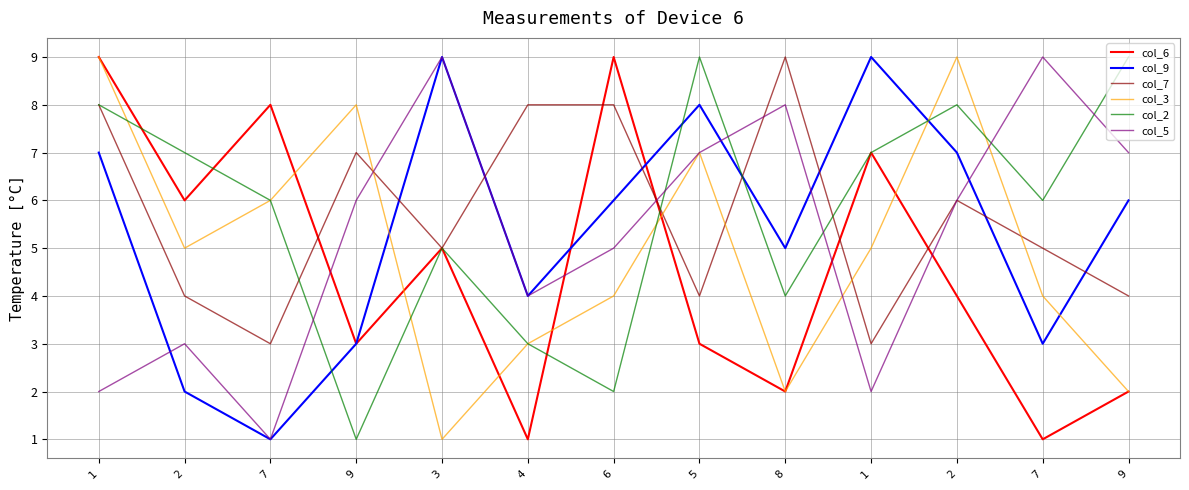

Does the chart have visible grid lines?

Yes